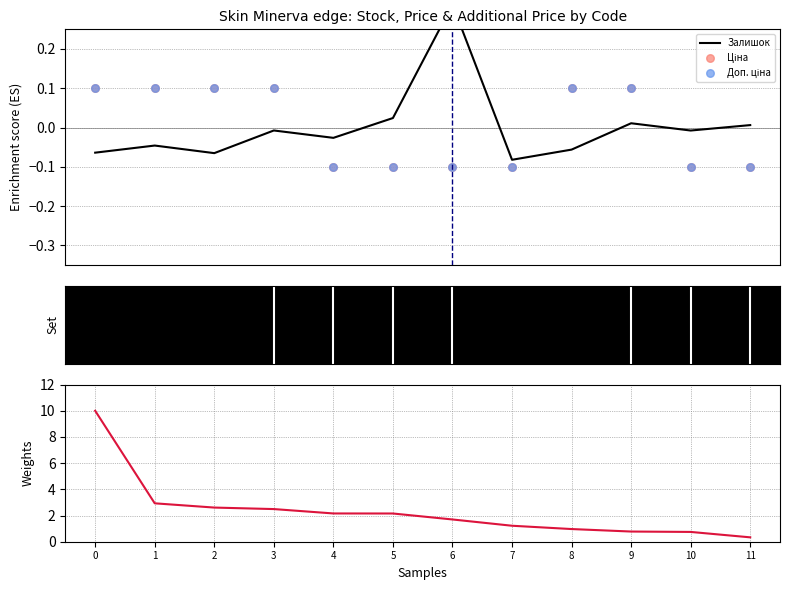

Which series has the widest spread of Y values?

Залишок (weights)